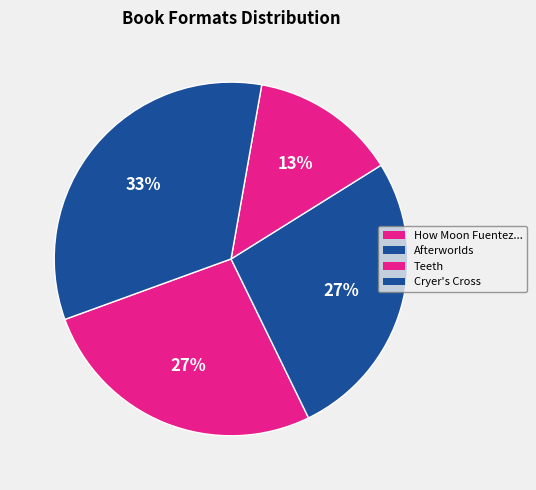

How many slices are in this pie chart?

4